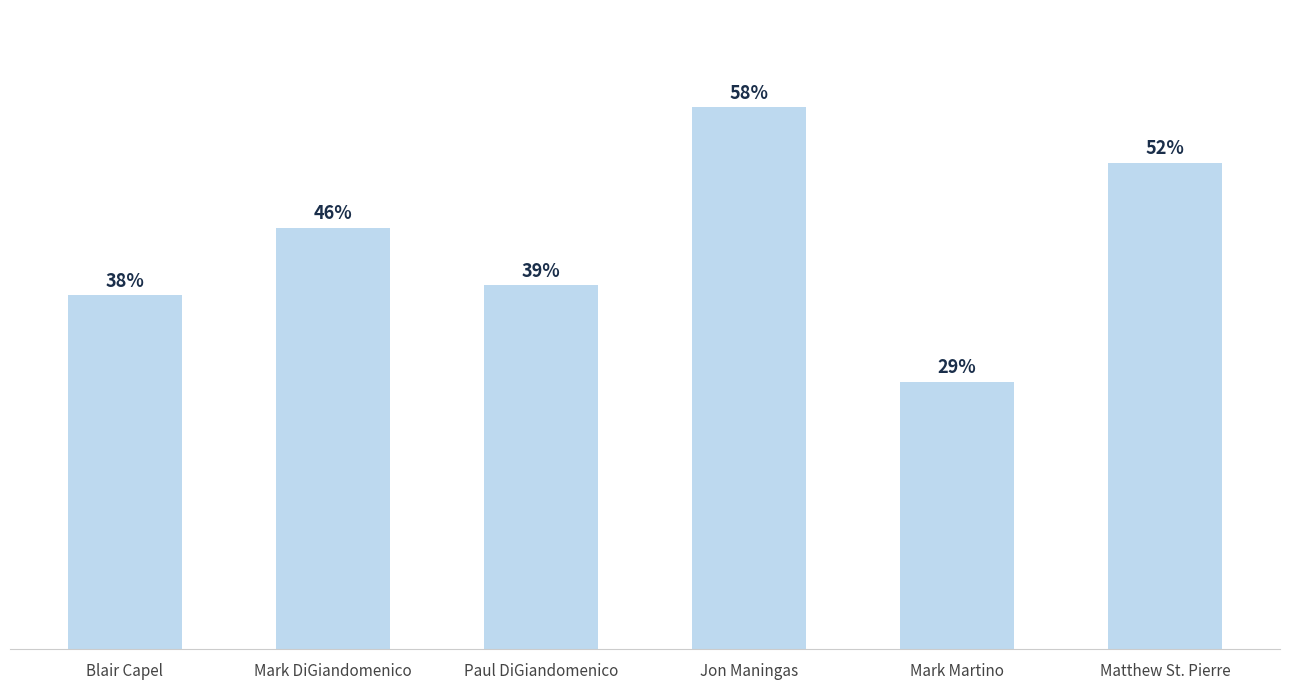

Are the bars horizontal?

No